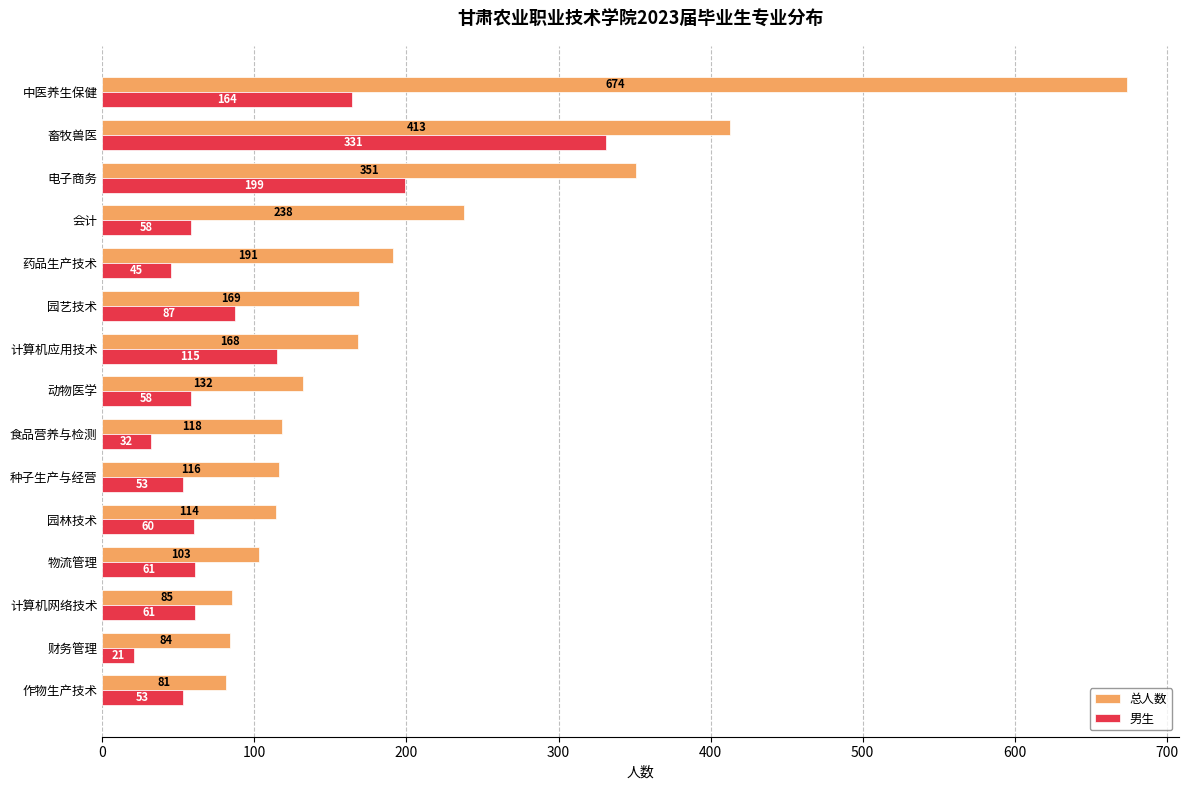

True or false: 总人数 has a value of 116 at 种子生产与经营.

True